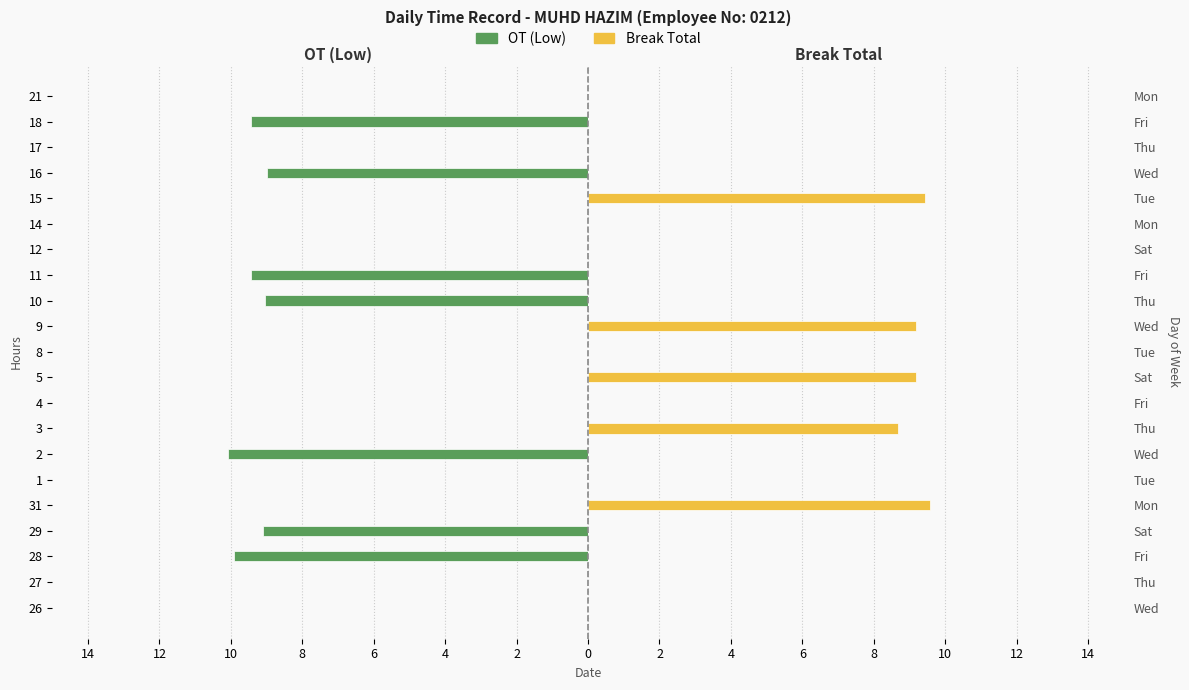

The OT (Low) series shows 0.0 at 27. True or false?

True